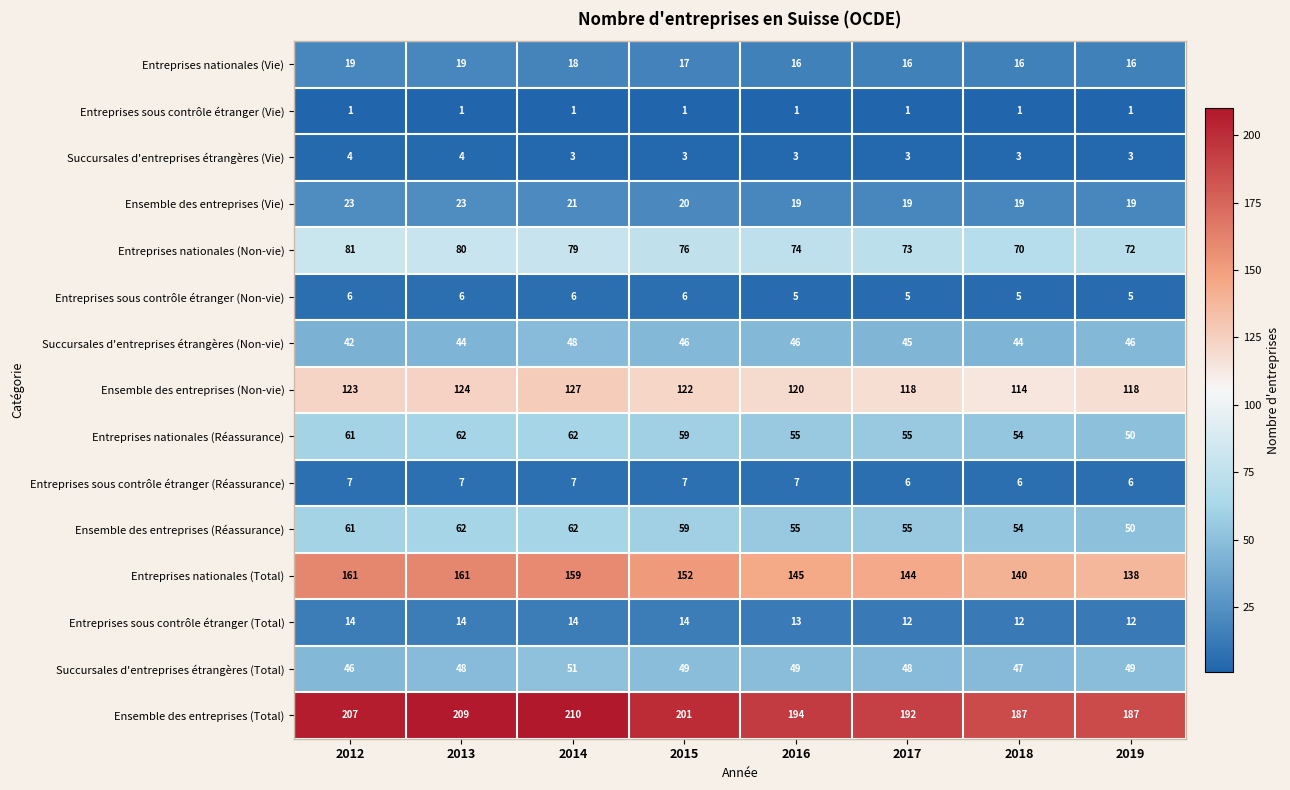

At which category is the sum across all series the highest?

2014